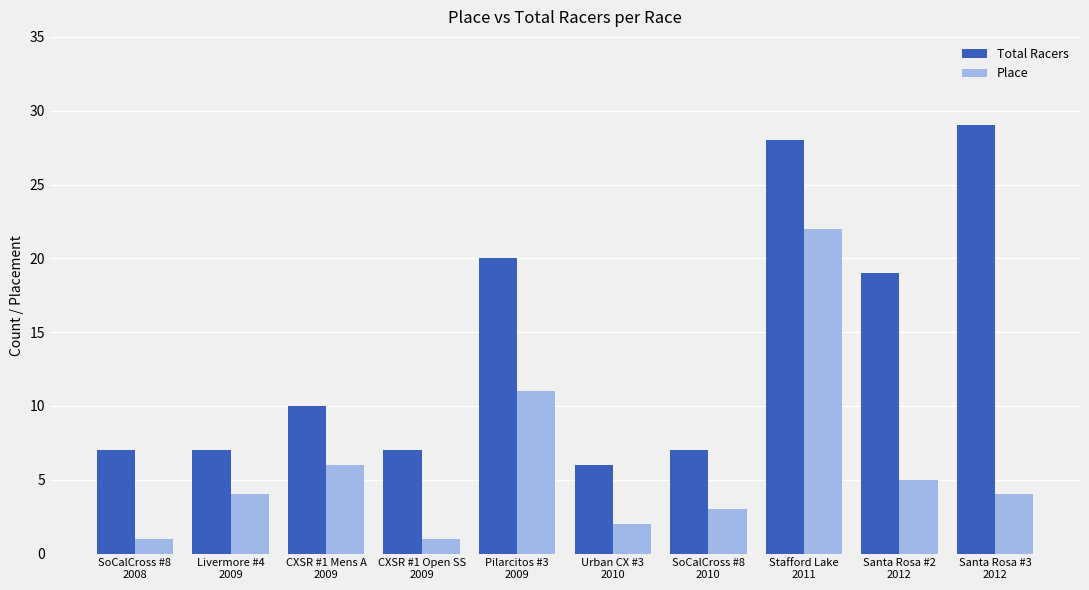

Rank the series by their maximum value, from lowest to highest.

Place, Total Racers